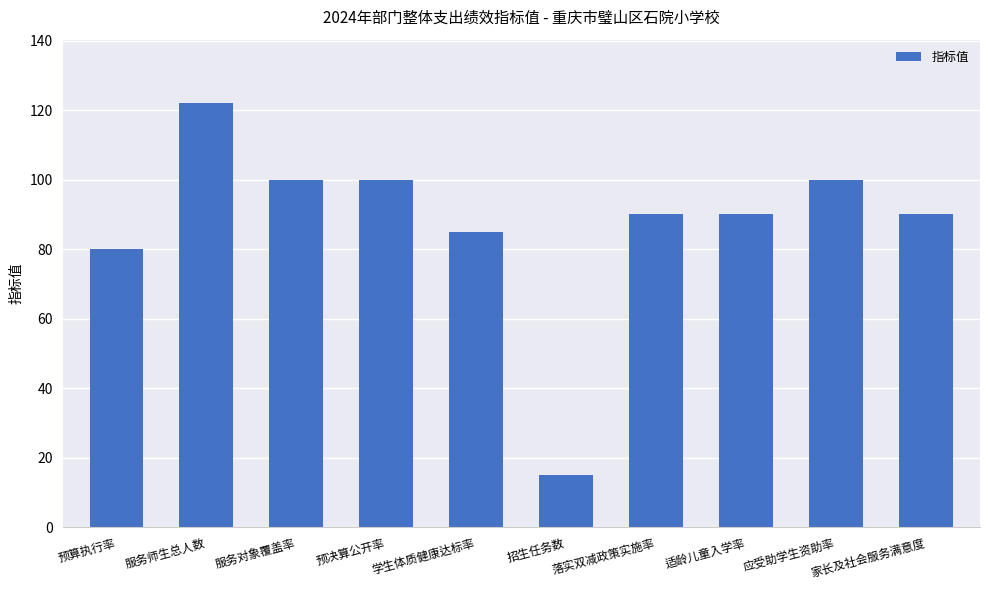

How many data points does each series have?

10